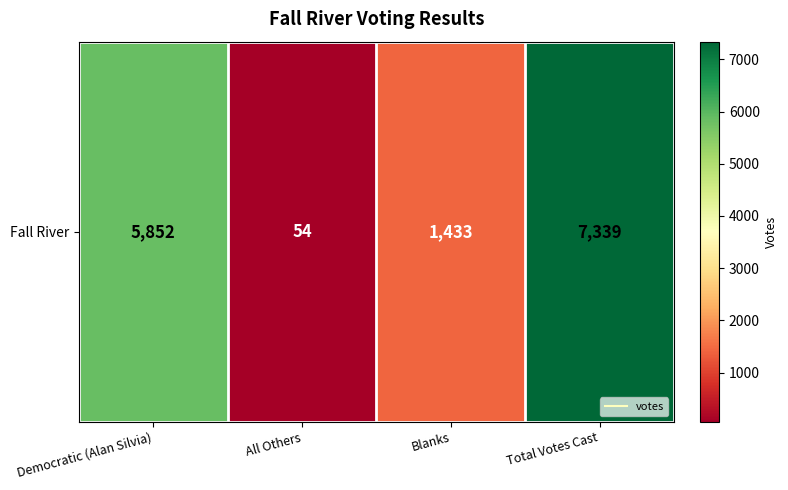

The chart shows a value of 1433 at Blanks. True or false?

True